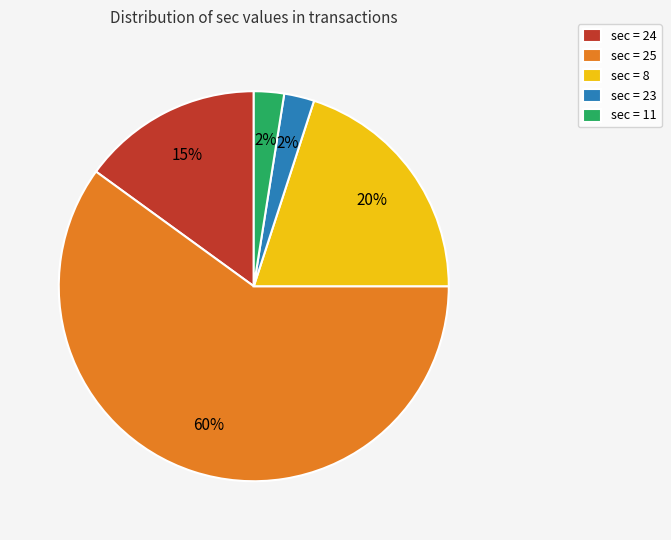

The sec = 24 slice represents 21% of the pie. True or false?

False